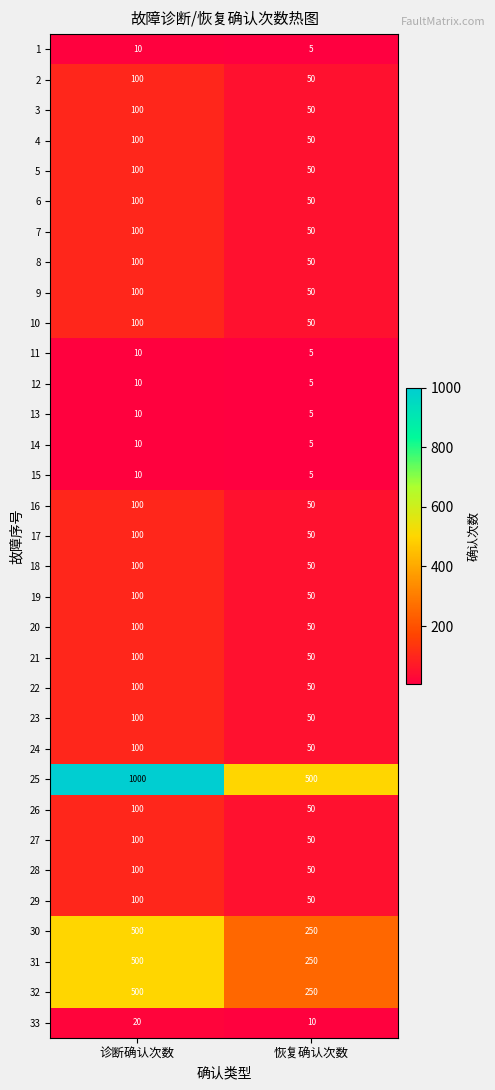

Which series has the widest spread of values?

25